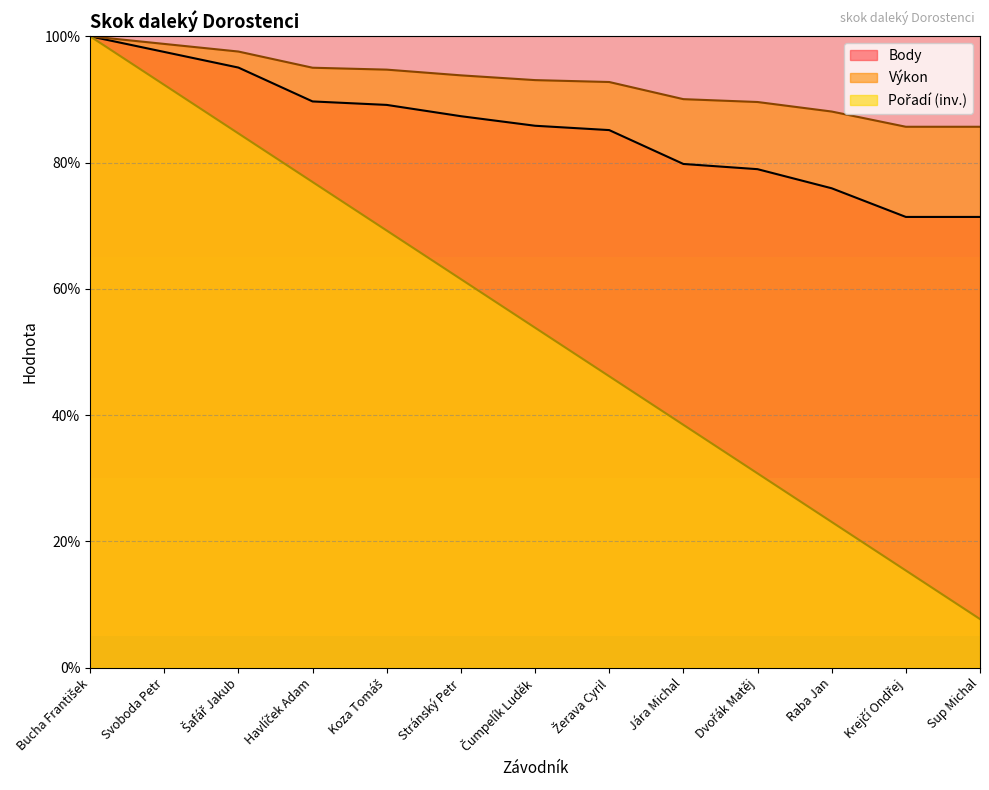

What is the difference between the maximum and minimum values in the Pořadí series?

92.3